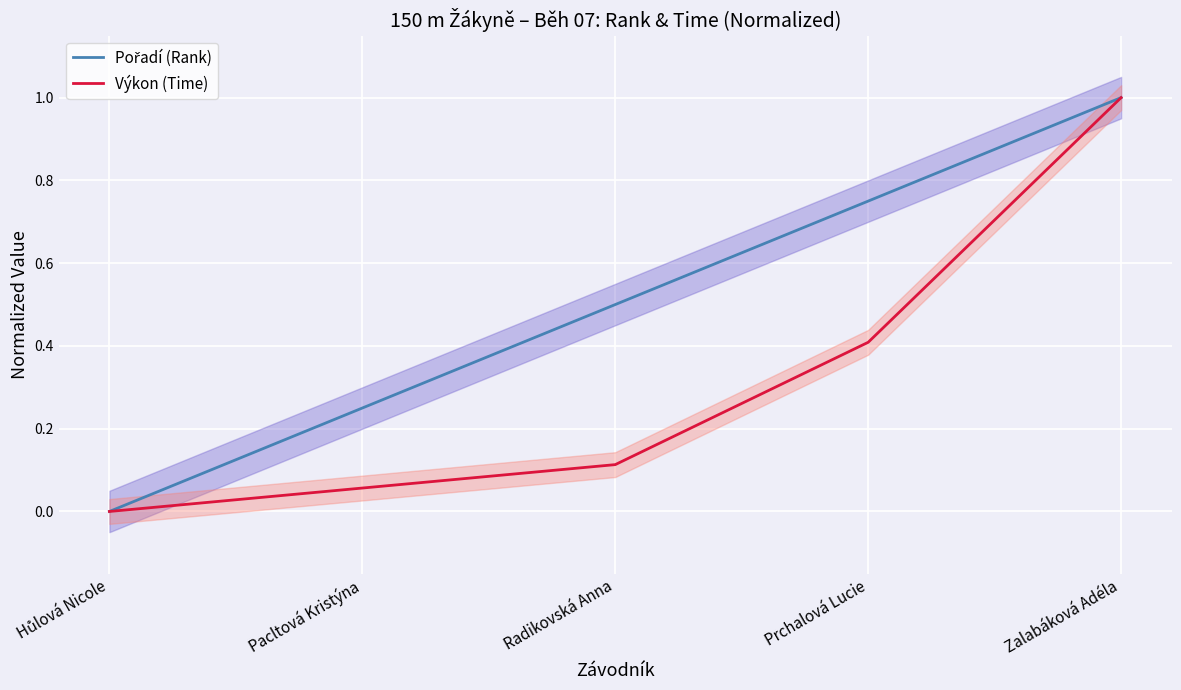

Is it true that Pořadí (Rank) equals 0.8 at Radikovská Anna?

False